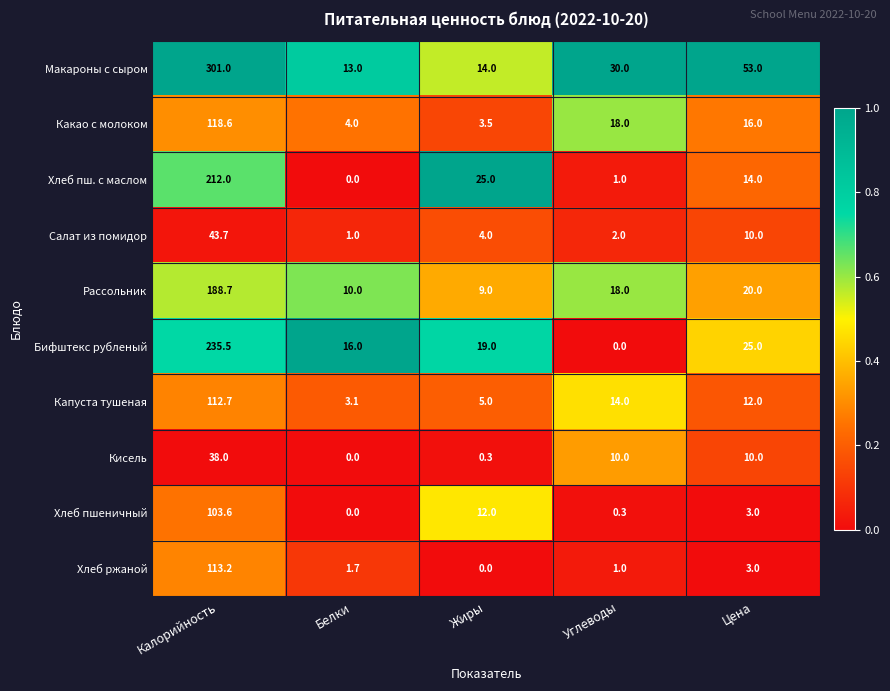

What is the maximum value shown in the chart?

301.0